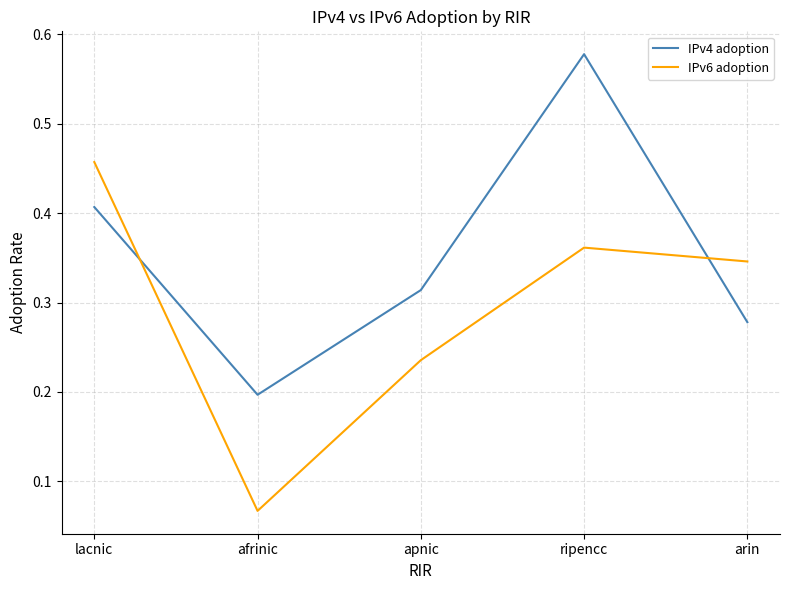

What is the total value across all series at lacnic?

0.9